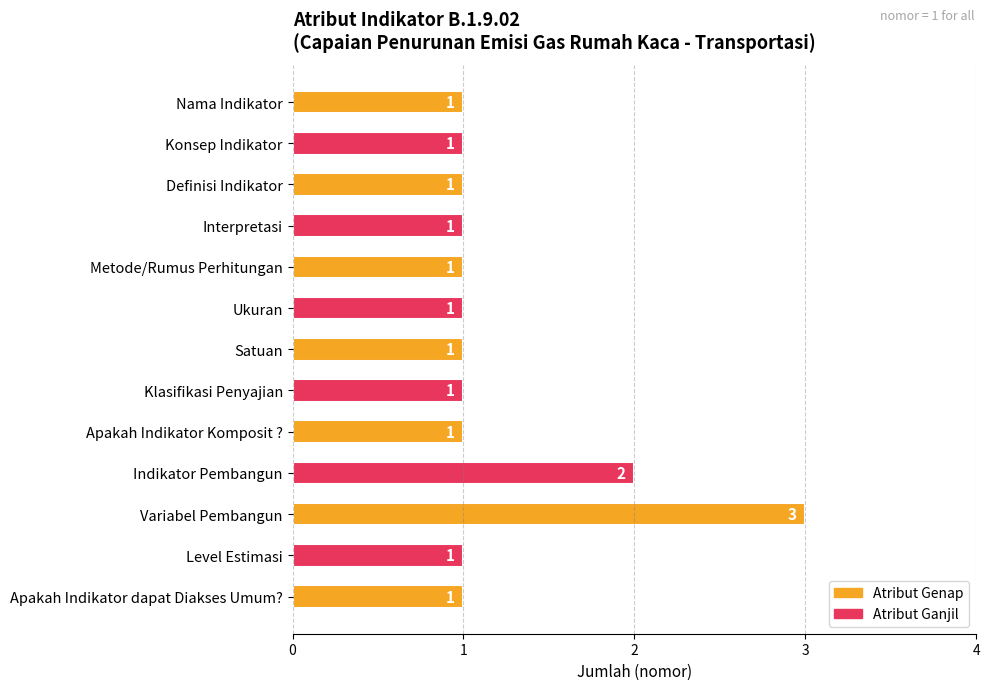

Count the values in the range 1 to 2.

12